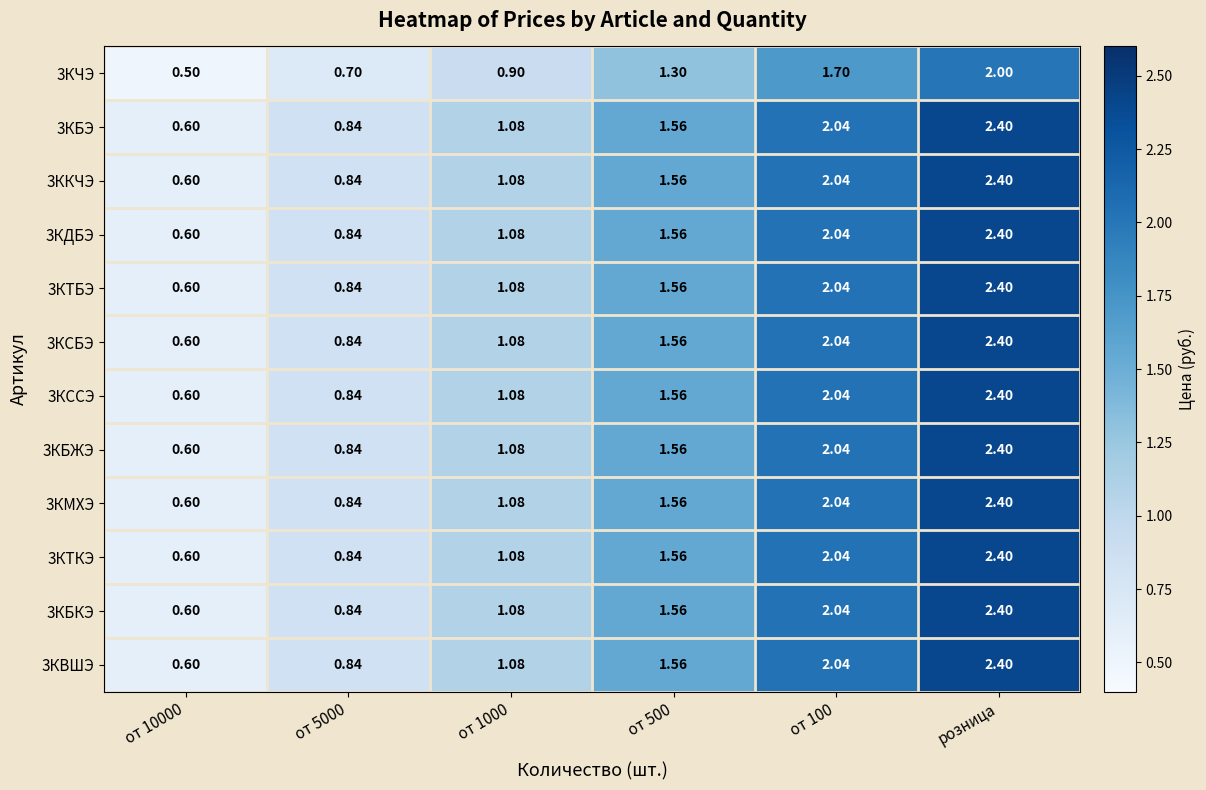

Which category has the lowest value across all series?

от 10000